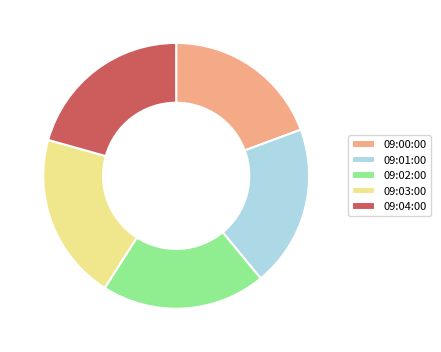

Is it true that 09:04:00 is 31% of the pie?

False